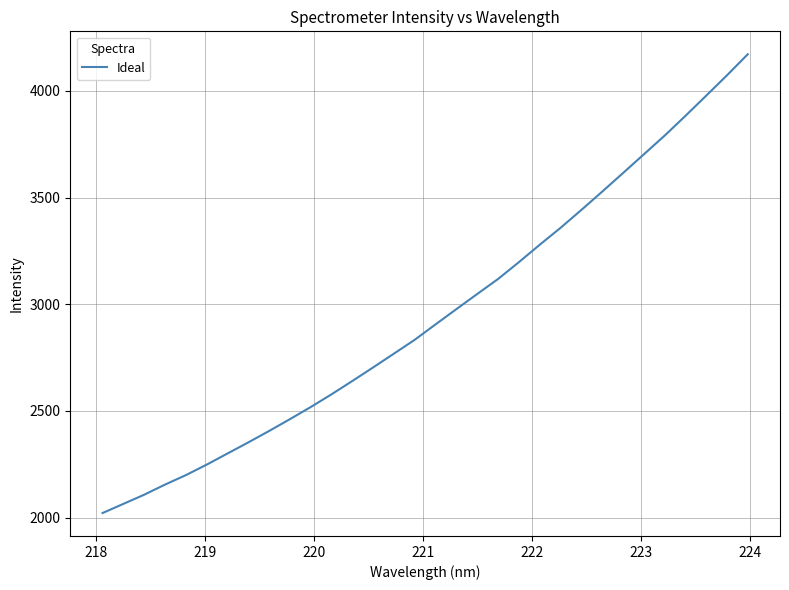

What is the difference between the second highest and second lowest values?

2009.0